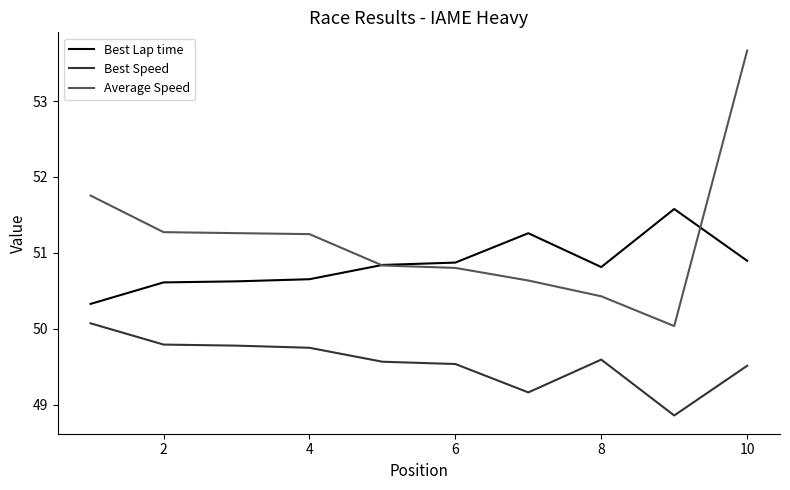

Rank the series by their maximum value, from lowest to highest.

Best Speed, Best Lap time, Average Speed